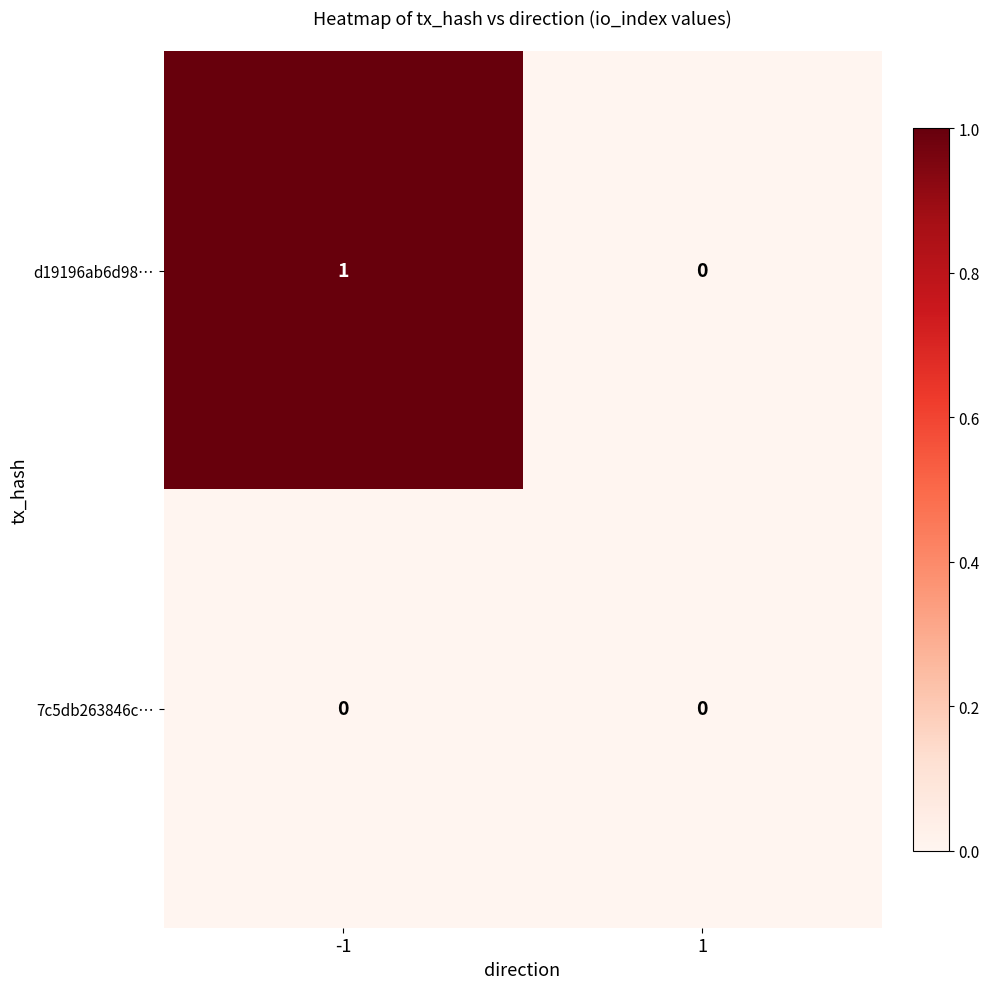

Reading left to right, what are all the values shown in this chart?

d19196ab6d98…: 1	0
7c5db263846c…: 0	0